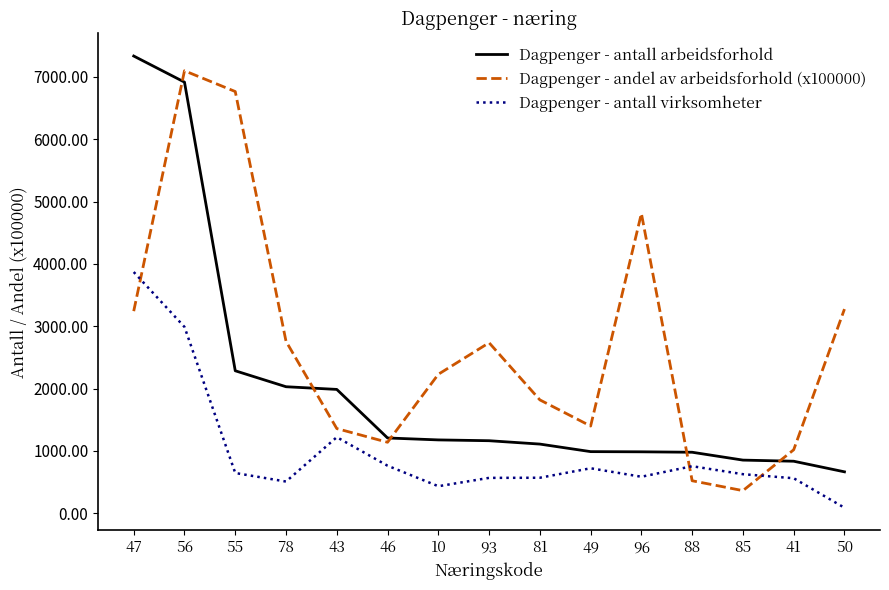

At which category does Dagpenger - andel av arbeidsforhold (x100000) reach its first local valley?

46